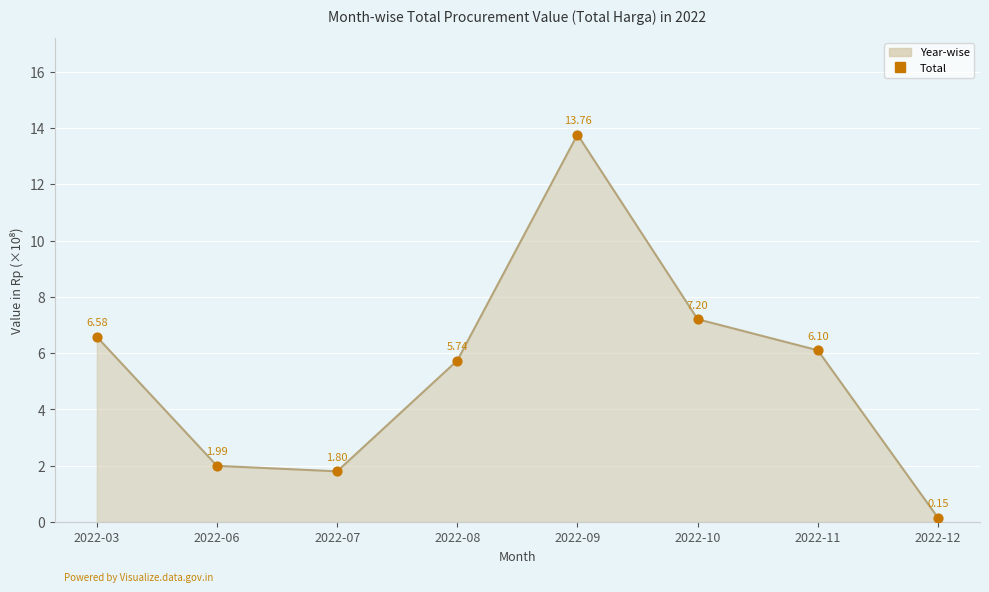

Which has a higher value, 2022-07 or 2022-12?

2022-07